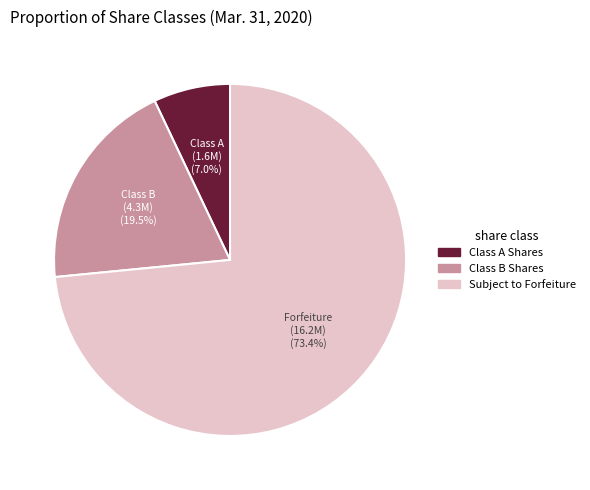

How many segments does this pie chart have?

3